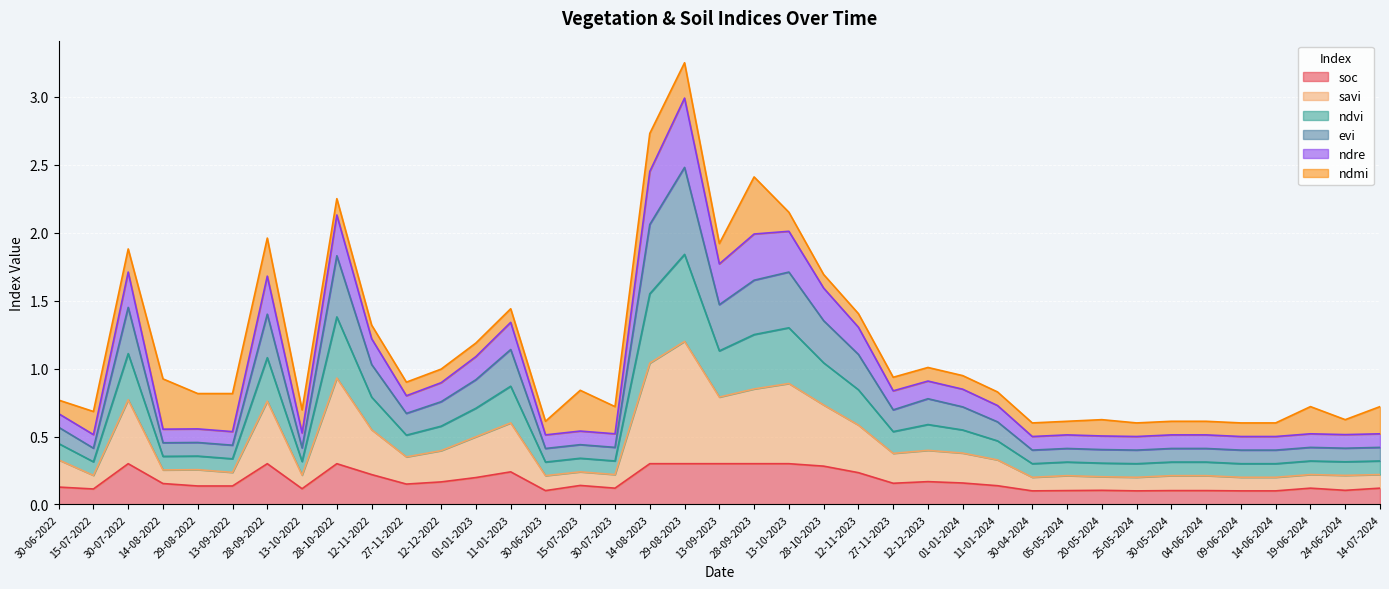

Which has a higher value, 28-09-2023 or 27-11-2022?

28-09-2023